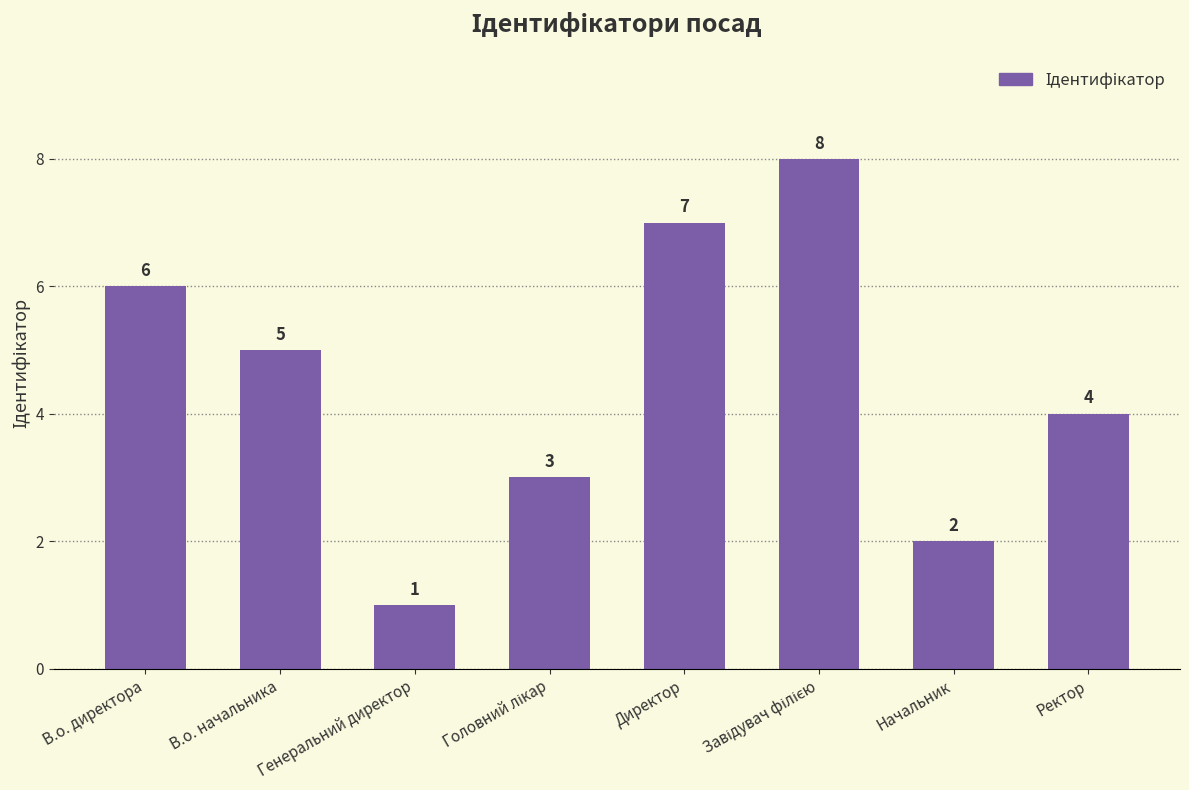

How many values are between 3 and 7?

5